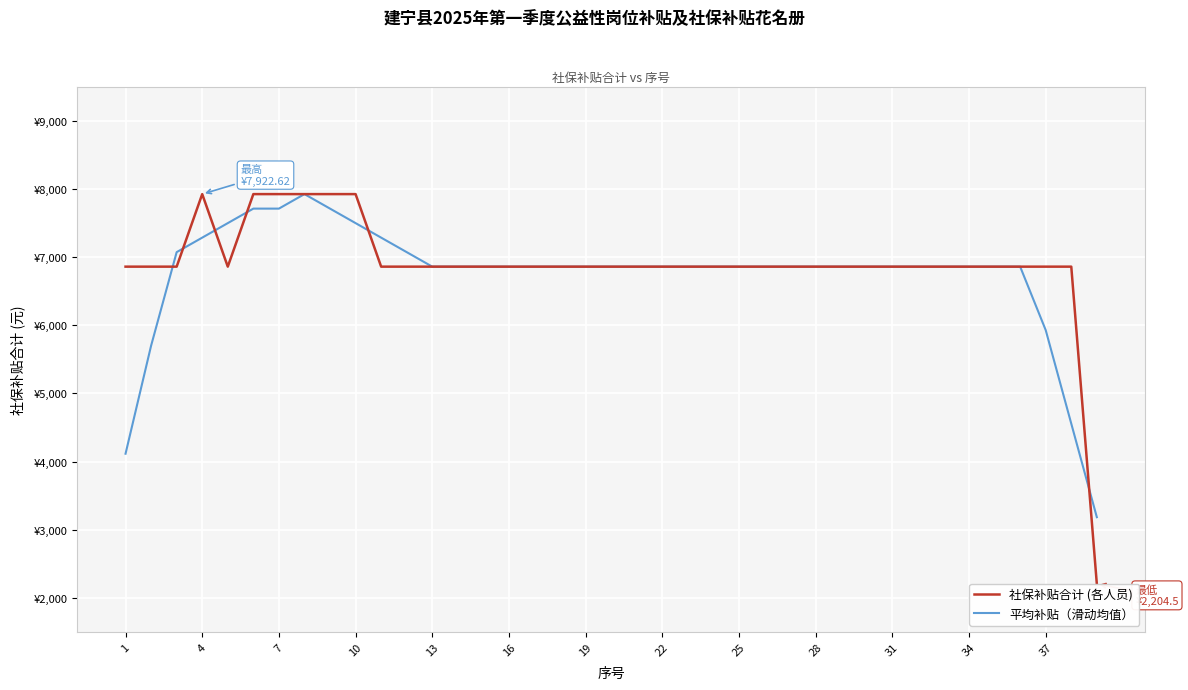

True or false: 社保补贴合计 (各人员) and 平均补贴（滑动均值） cross at least once.

True